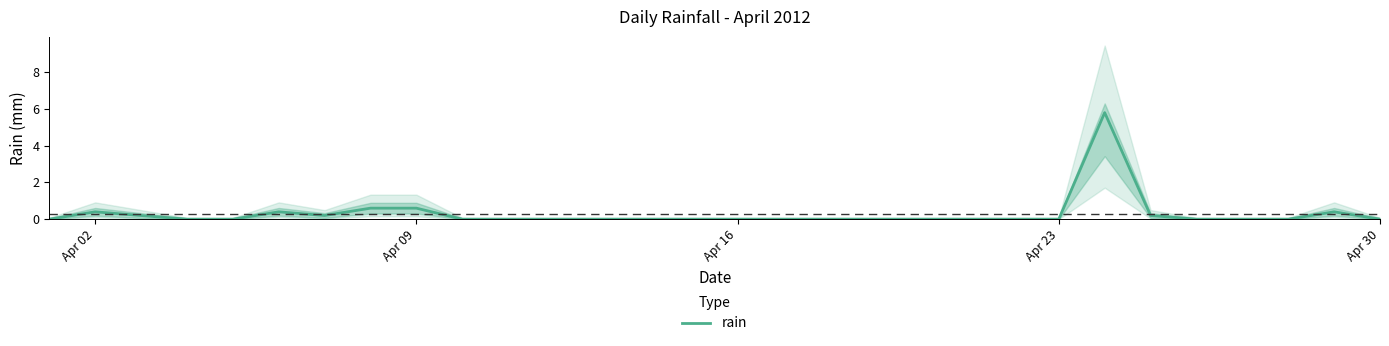

How many interior local peaks (higher than both neighbors) does the data have?

4